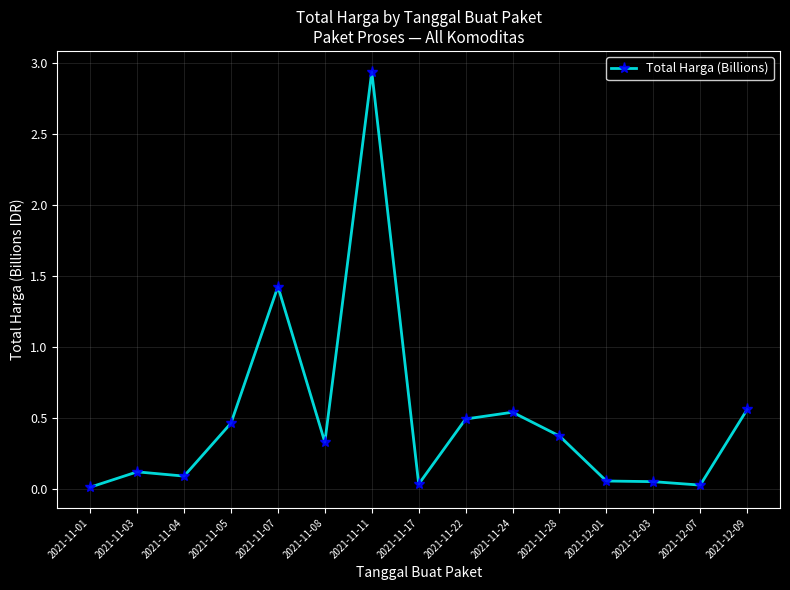

What is the change in value from 2021-11-07 to 2021-12-01?

-1.4